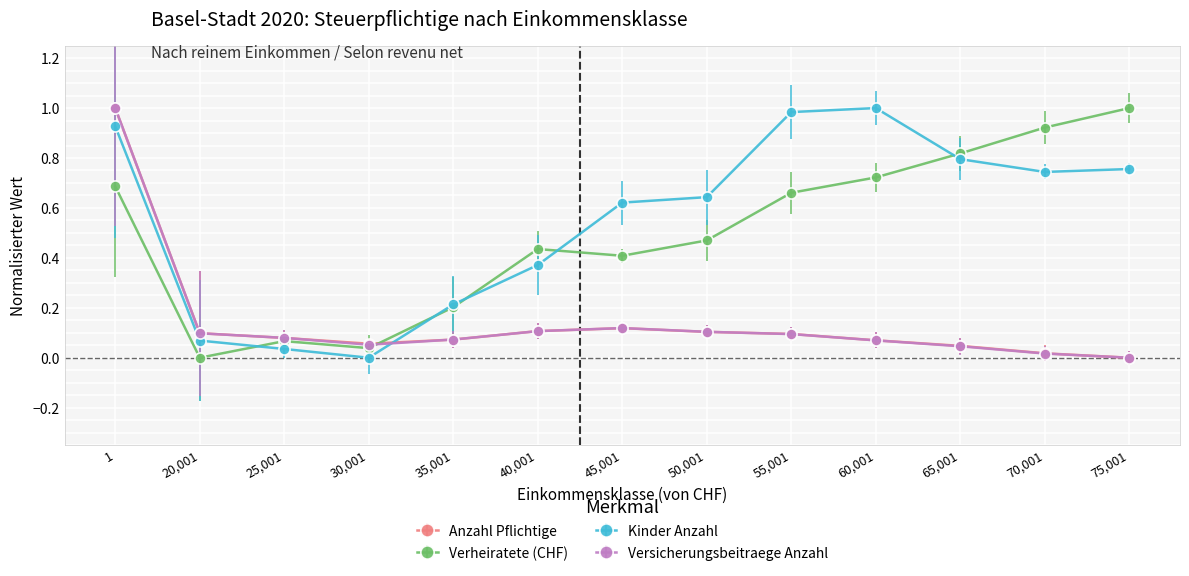

What is the label of the 7th point from the left?

45,001